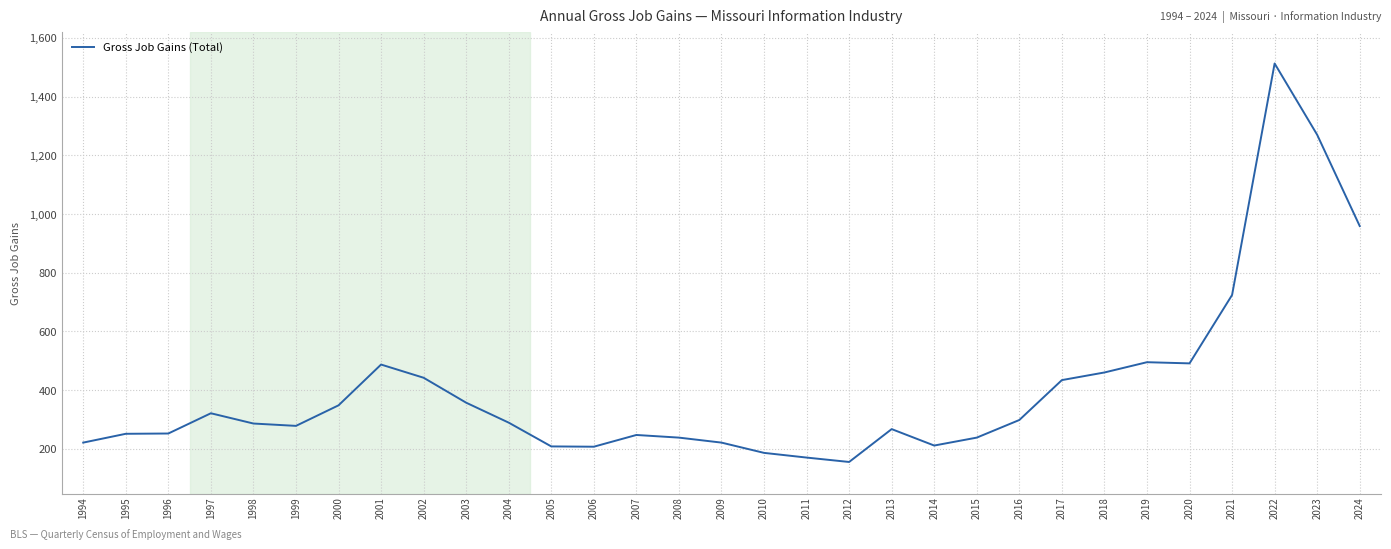

What is the difference between the maximum and minimum values?

1358